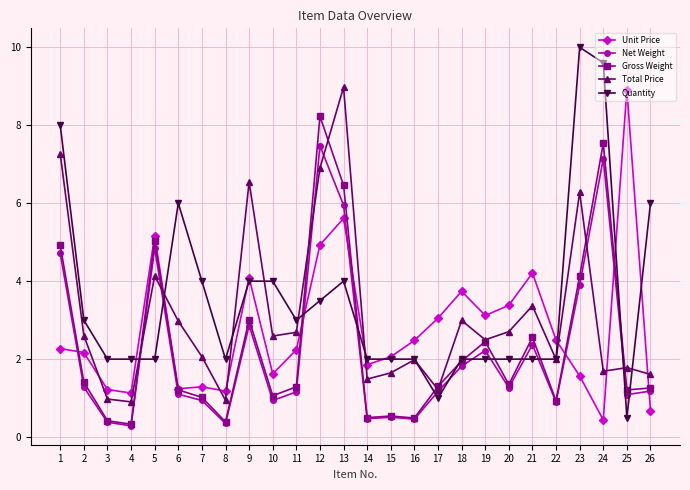

What is the maximum value for Net Weight?

7.5